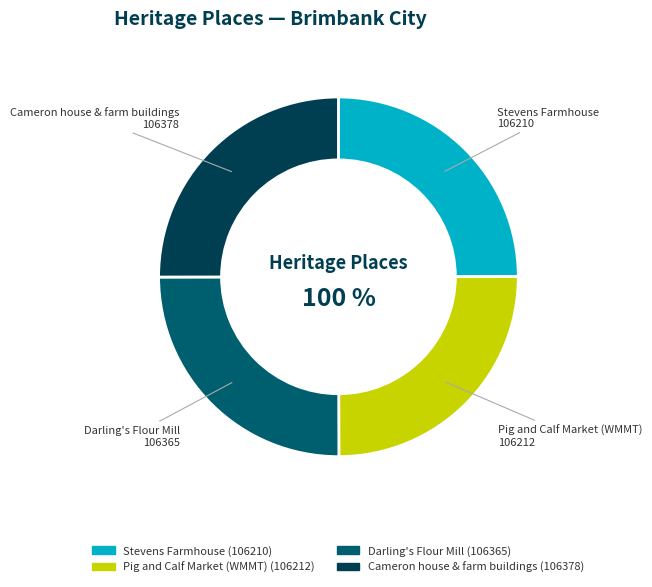

What is the ratio of the value at Darling's Flour Mill to the value at Cameron house & farm buildings?

1.0